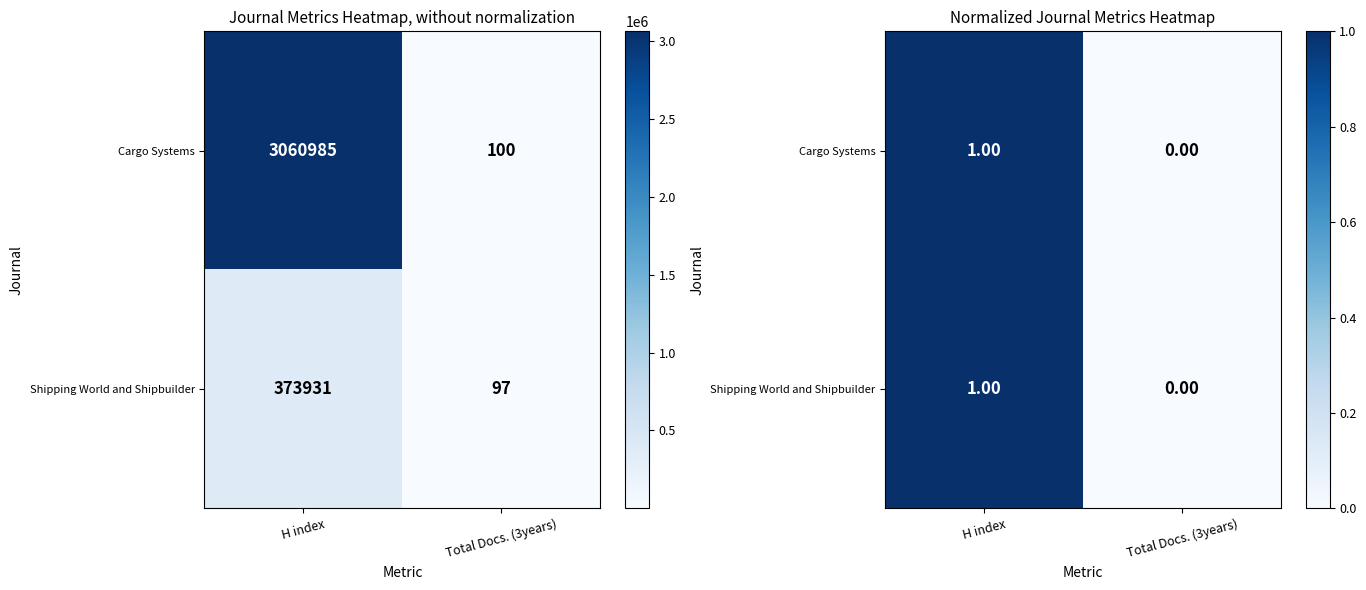

Which category has the lowest value in the Shipping World and Shipbuilder series?

Total Docs. (3years)